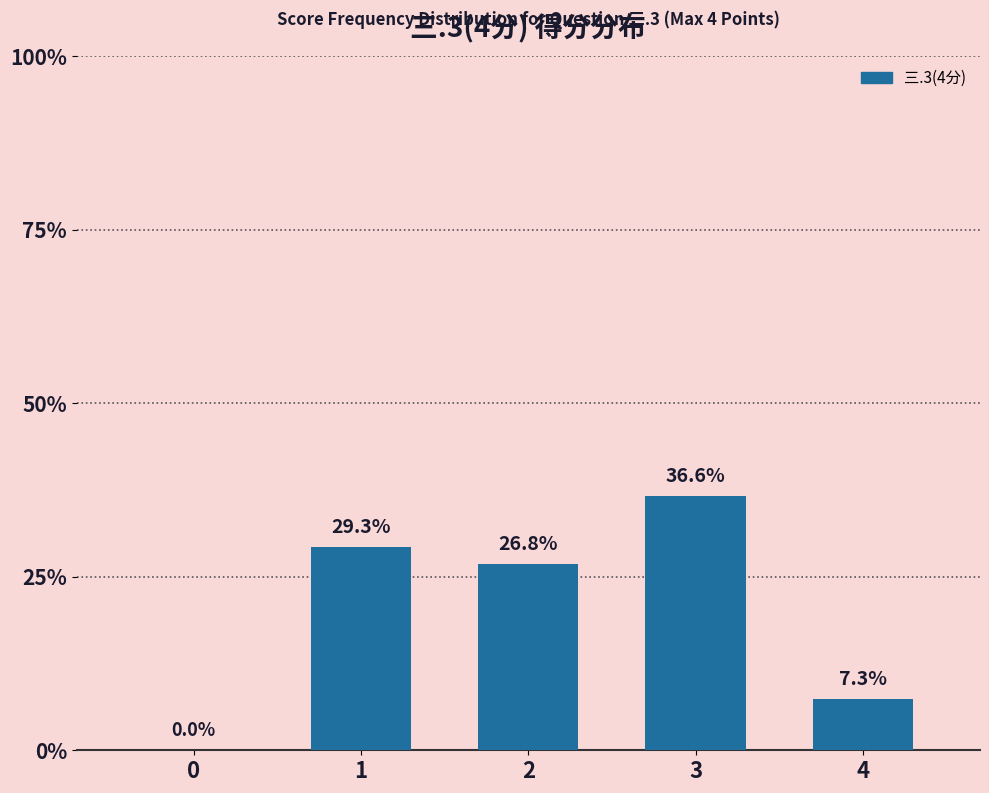

What is the sum of all values?

100.0